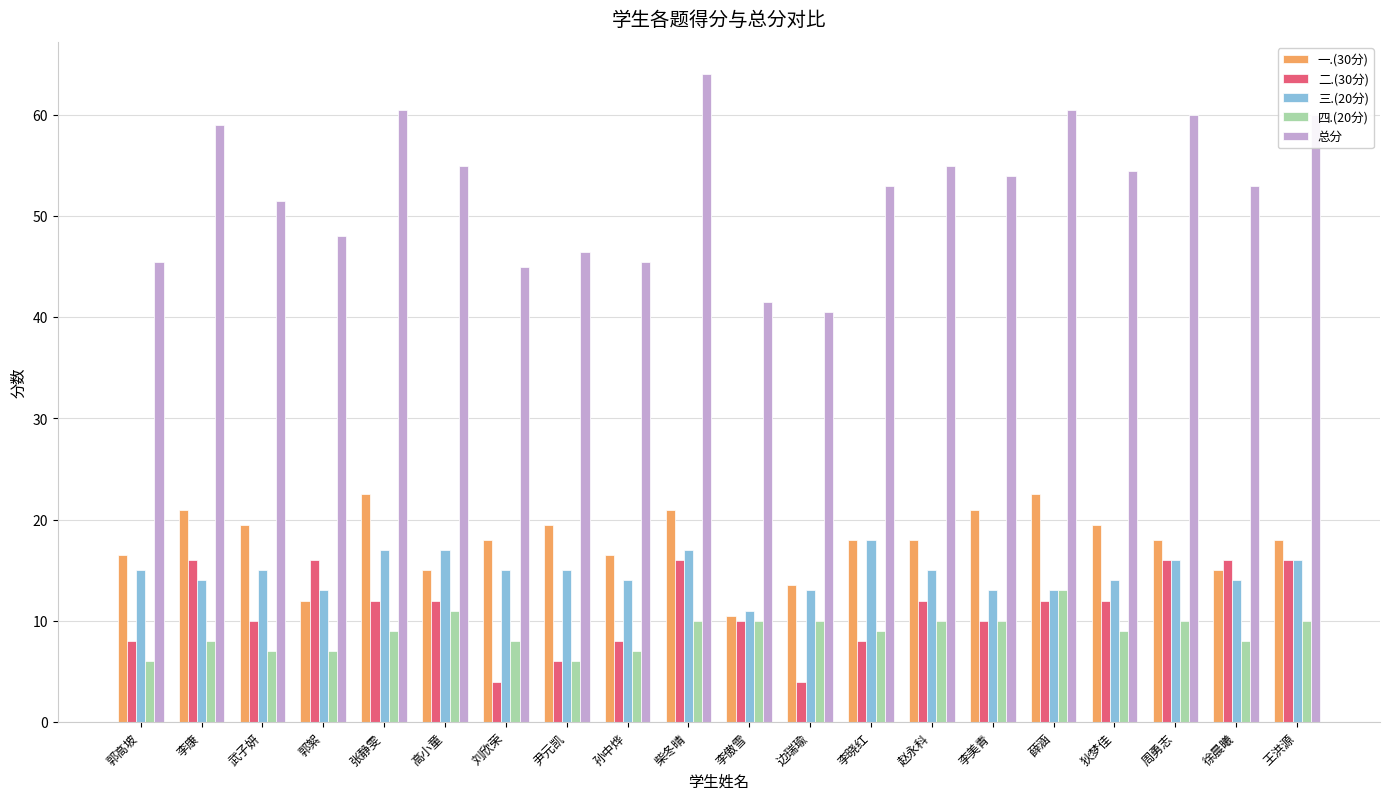

Is it true that 三.(20分) equals 13.0 at 郭絮?

True